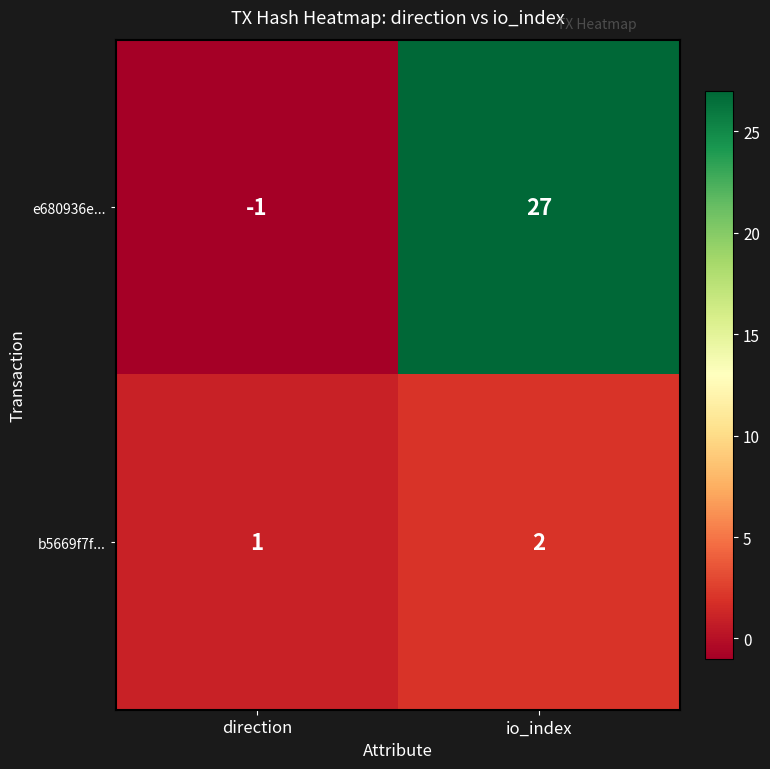

At which category is the sum across all series the highest?

io_index